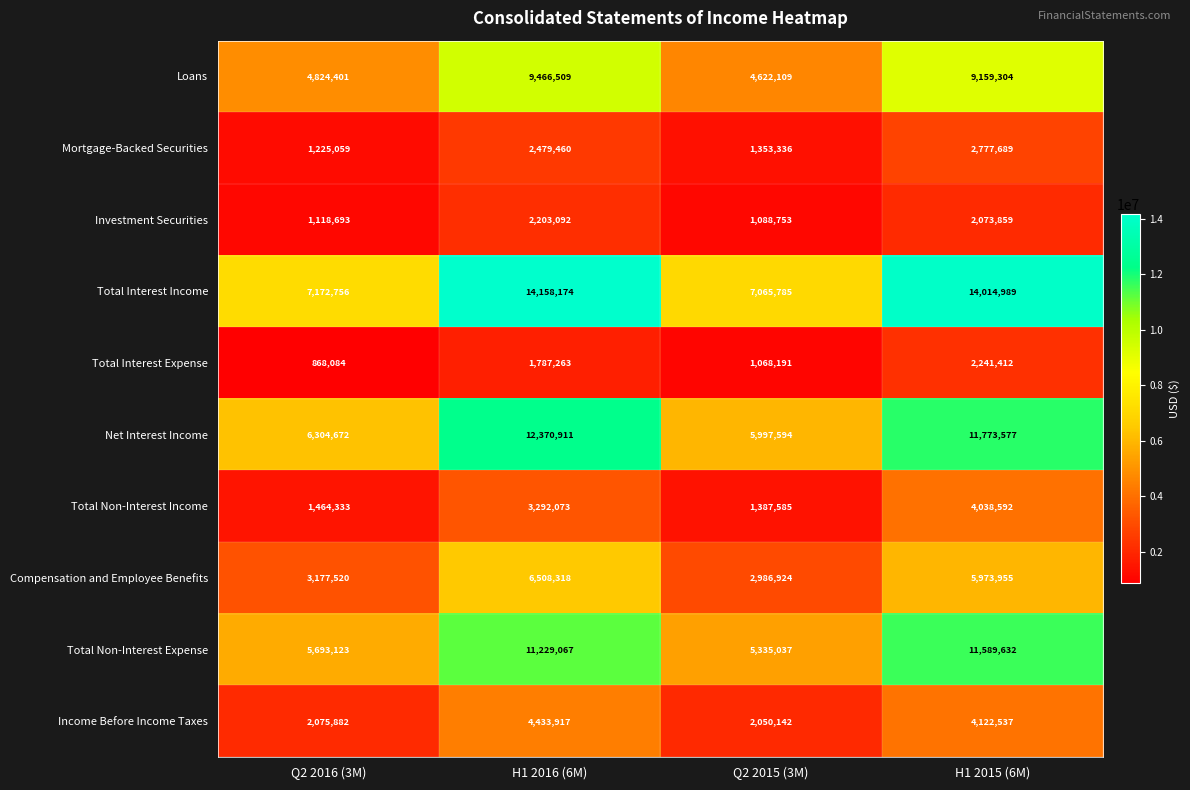

Which series has the largest range (max minus min)?

Total Interest Income